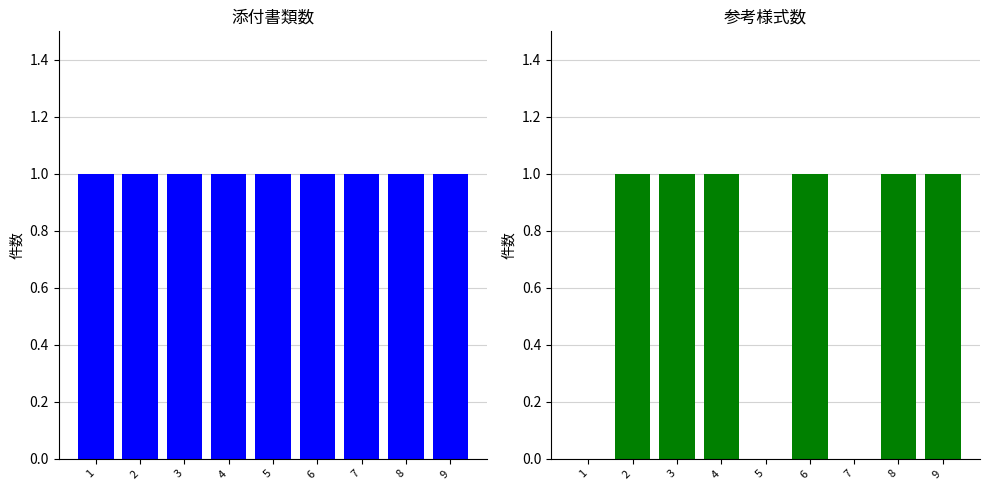

Is it true that 添付書類あり equals 1 at 2?

True